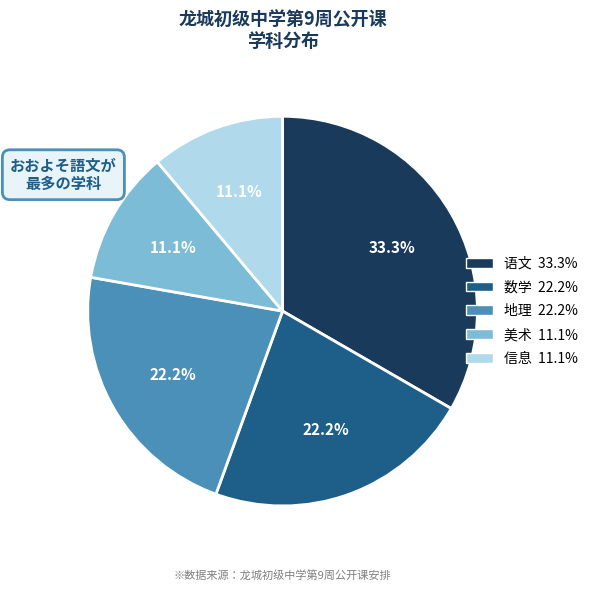

Does any single category account for the majority?

No